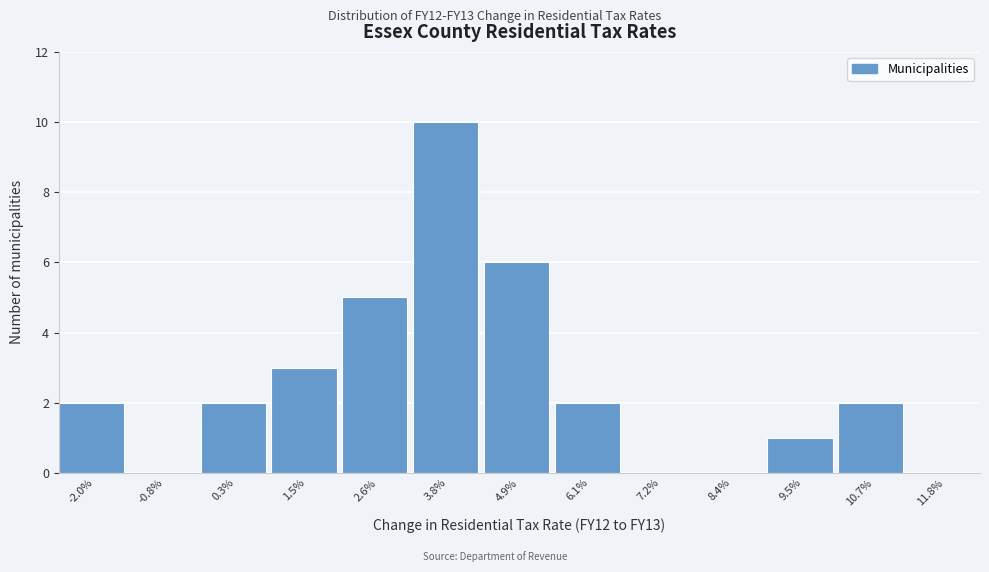

Reading left to right, transcribe all the data shown in this chart.

-2.0%=2	-0.8%=0	0.3%=2	1.5%=3	2.6%=5	3.8%=10	4.9%=6	6.1%=2	7.2%=0	8.4%=0	9.5%=1	10.7%=2	11.8%=0